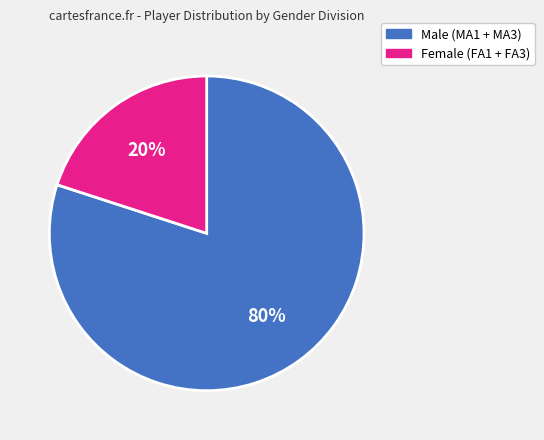

Is there any slice that represents more than half of the pie?

Yes